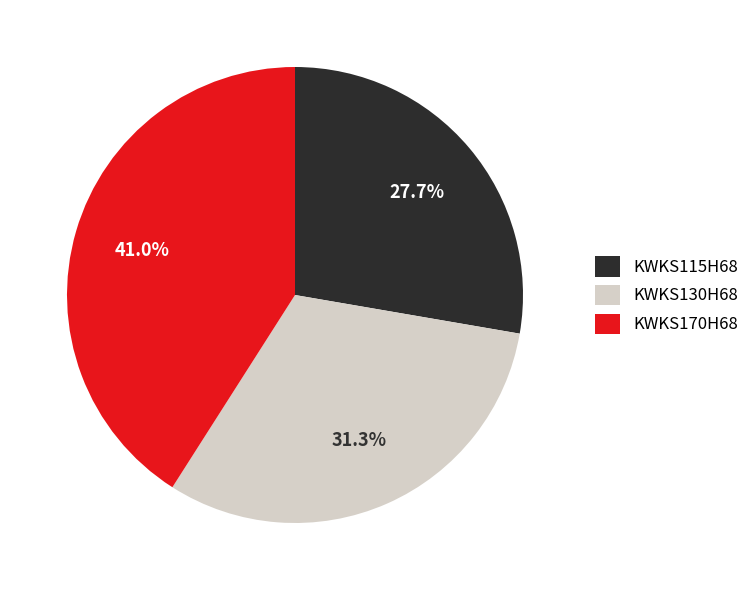

Count the number of slices in the pie.

3